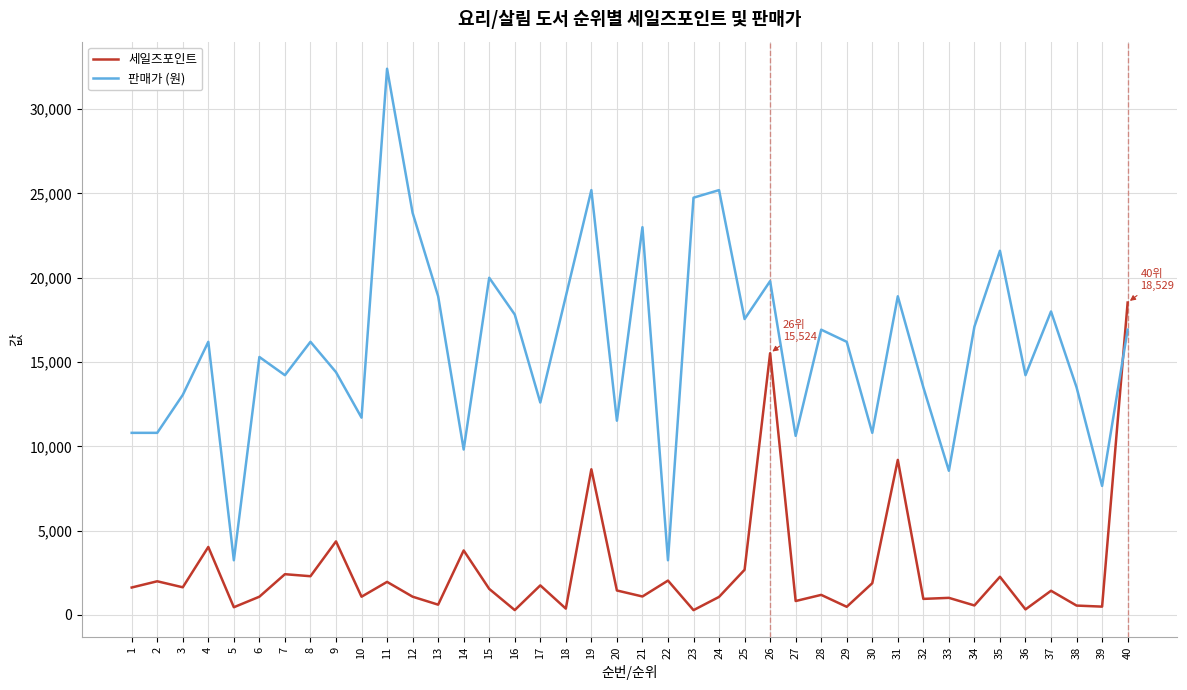

How many intersections are there between 세일즈포인트 and 판매가 (원)?

1